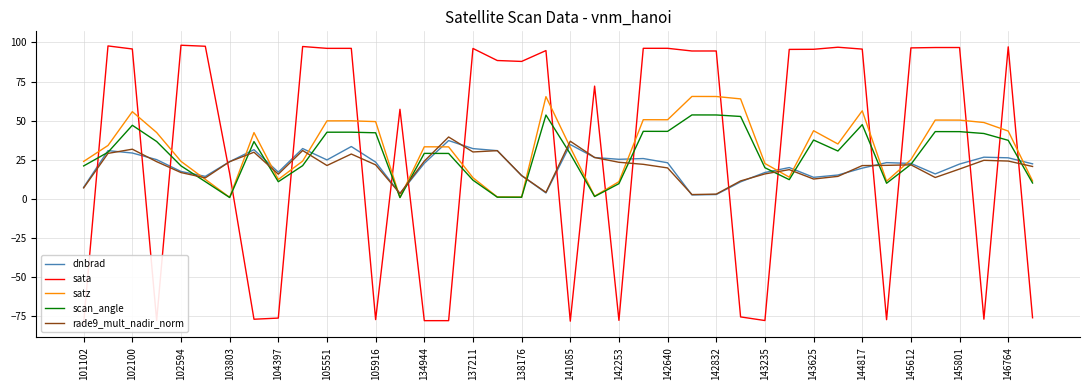

What is the maximum value for rade9_mult_nadir_norm?

39.5